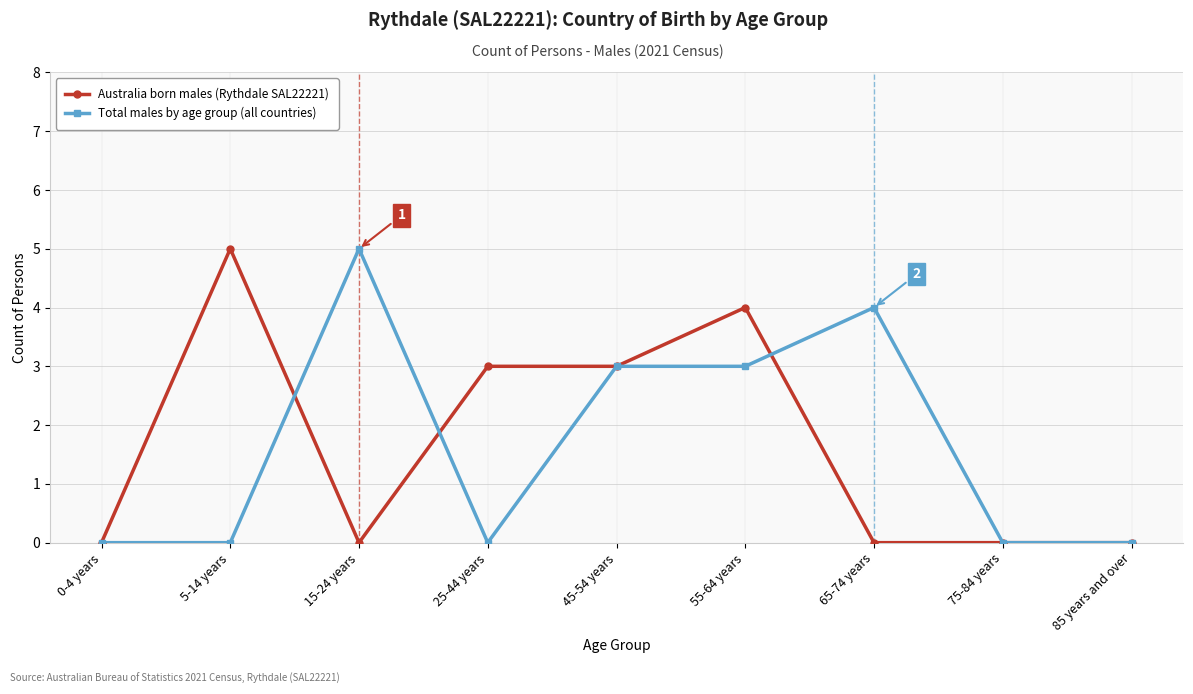

Rank the series at 65-74 years from lowest to highest value.

Australia born males (Rythdale SAL22221), Total males by age group (all countries)